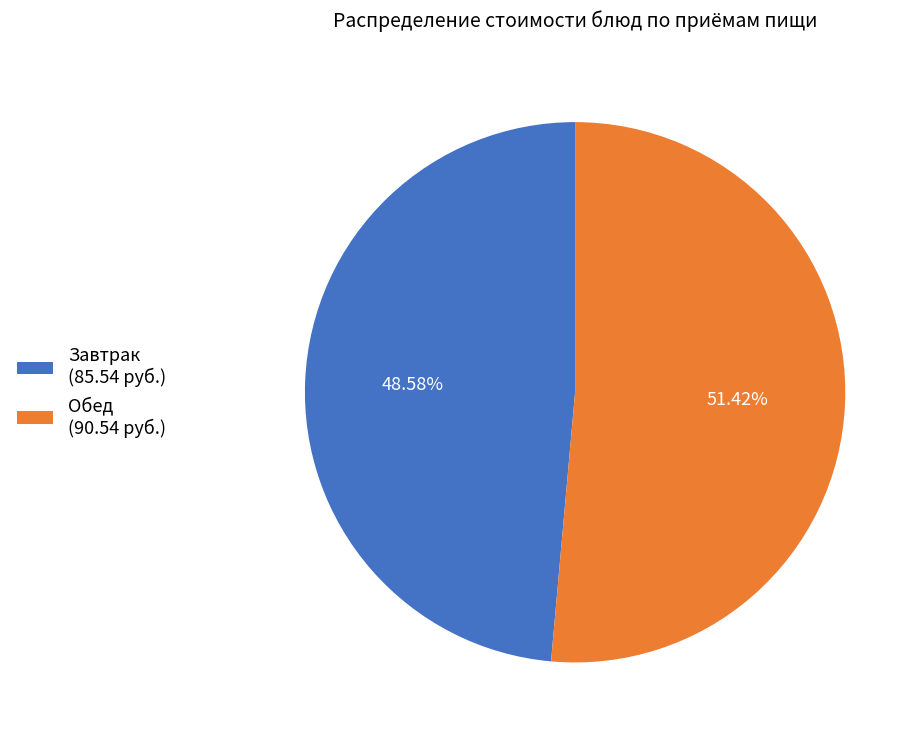

What is the ratio of the value at Завтрак (85.54 руб.) to the value at Обед (90.54 руб.)?

0.9